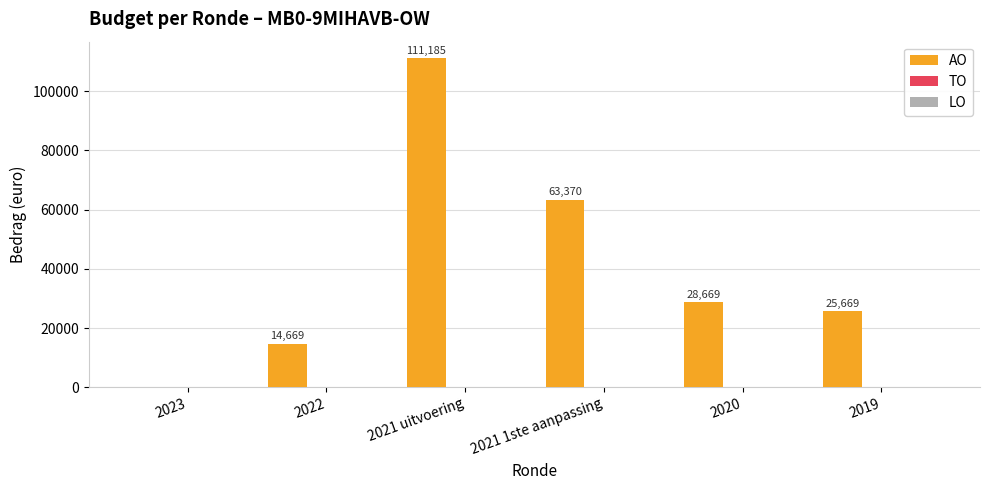

What is the greatest value displayed?

111185